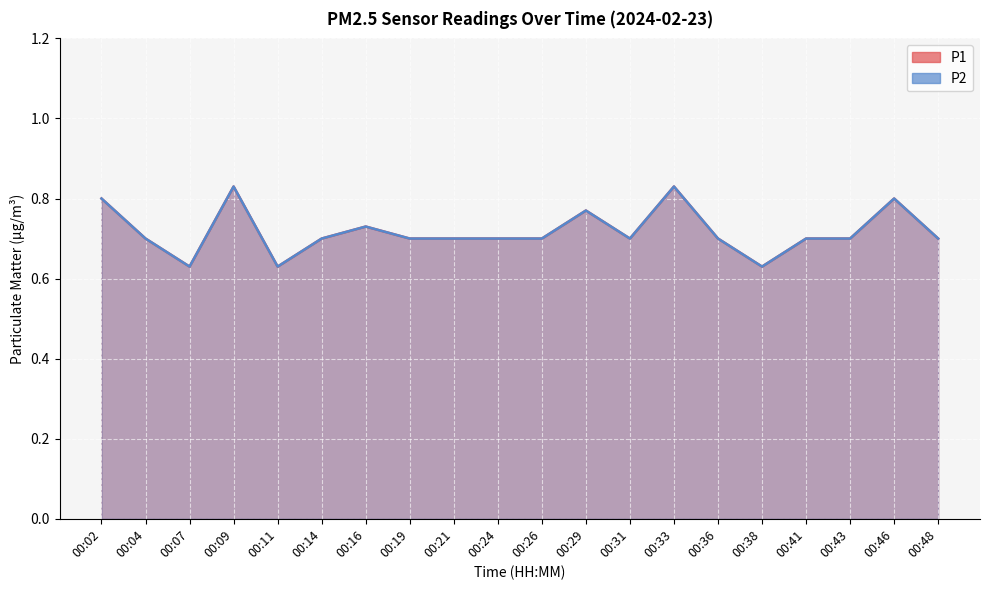

Count the number of data series in this chart.

2